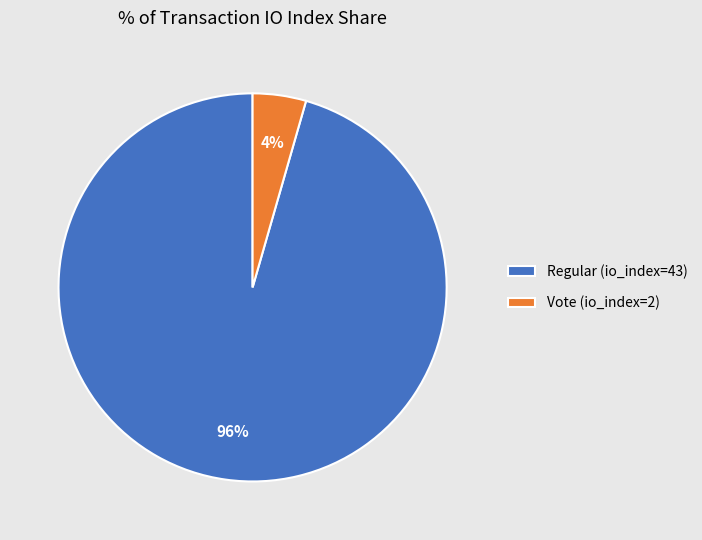

True or false: Regular (io_index=43) accounts for 96% of the total.

True